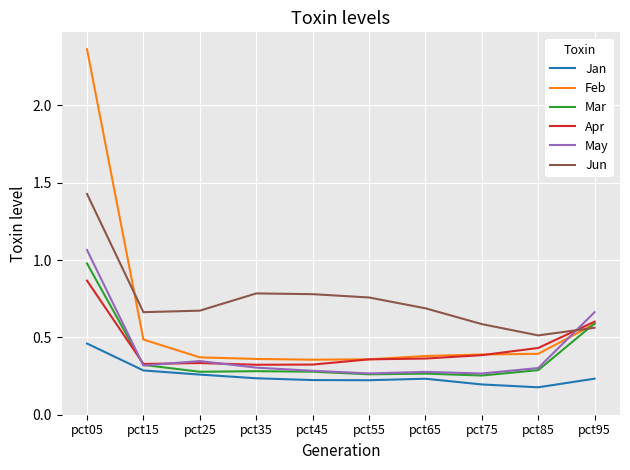

How many intersections are there between Jun and Apr?

1